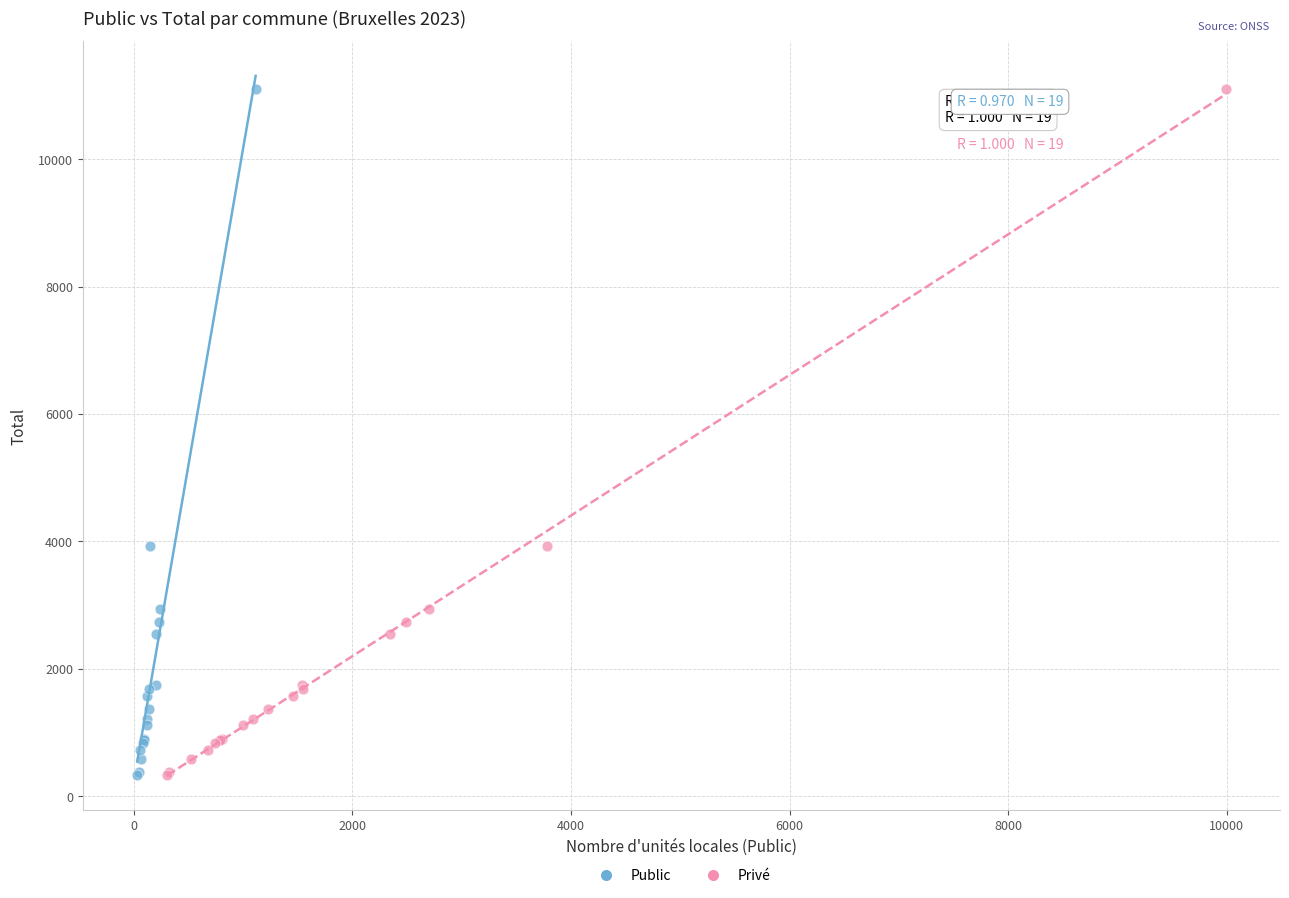

What are all the series names shown in the legend?

Public, Privé